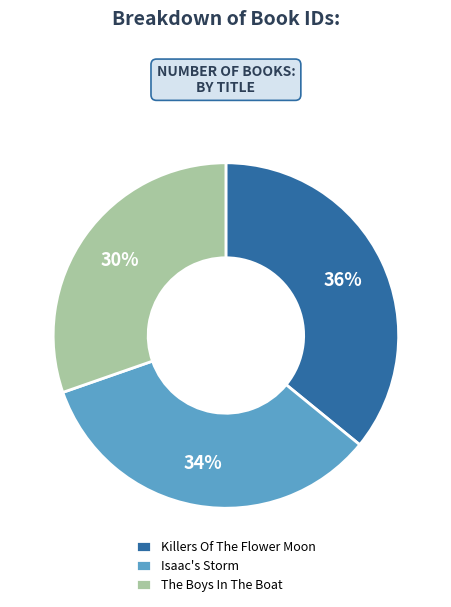

To the nearest percent, what percentage of the pie is The Boys In The Boat?

30%